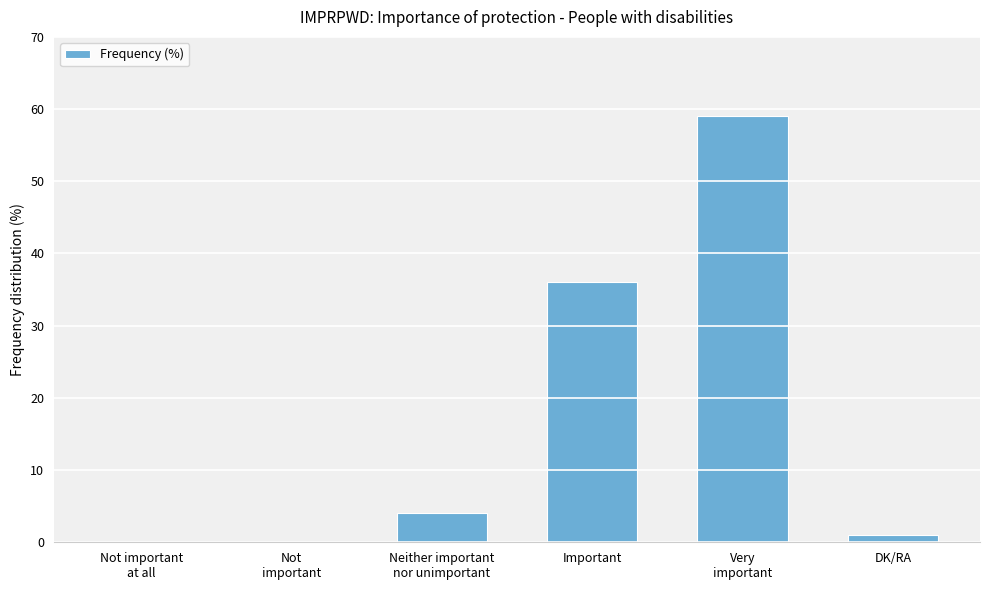

What is the greatest value displayed?

59